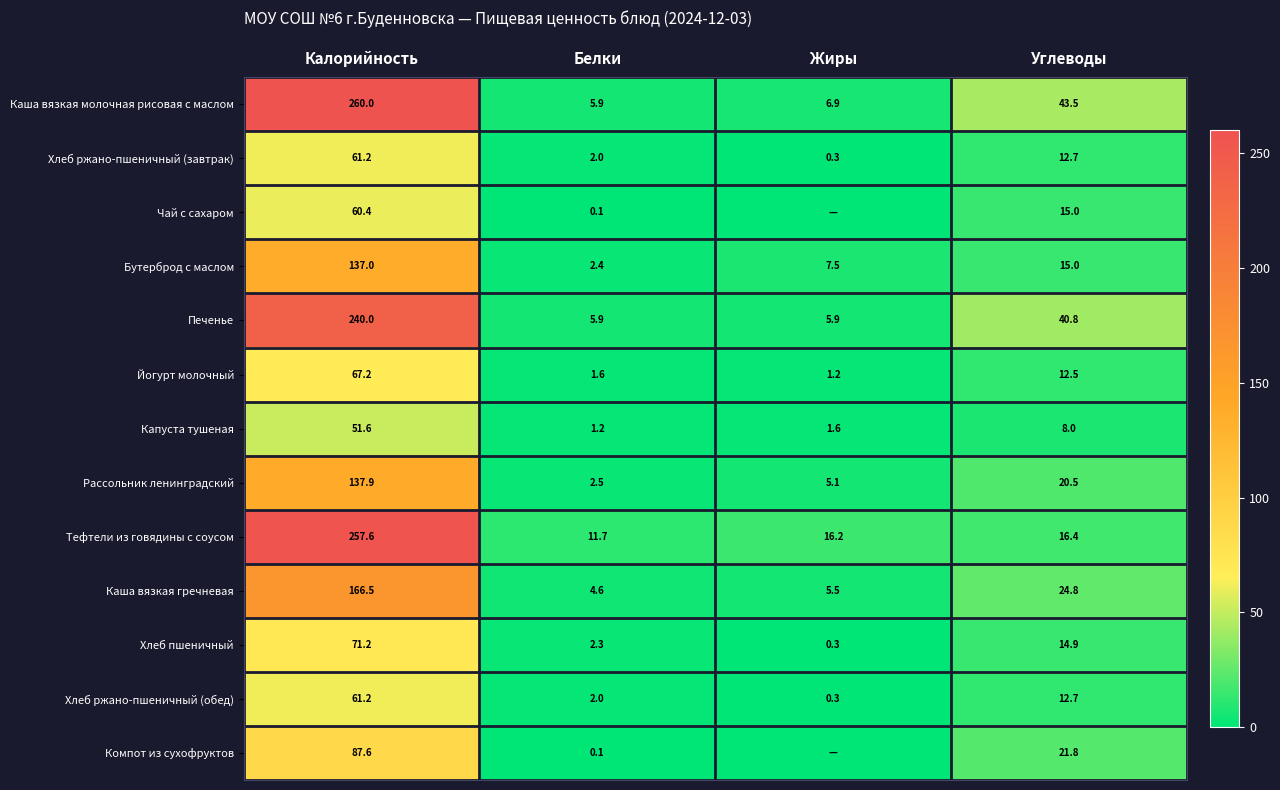

What is the difference between the highest and lowest values at Жиры?

16.2